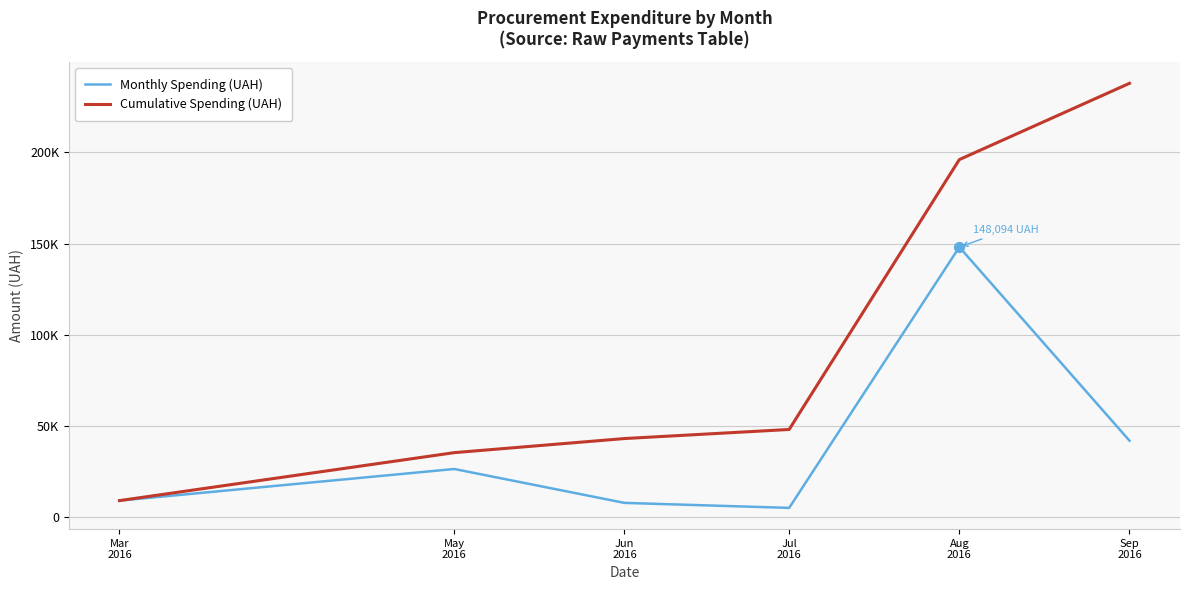

At how many categories does at least one series exceed 226357?

1